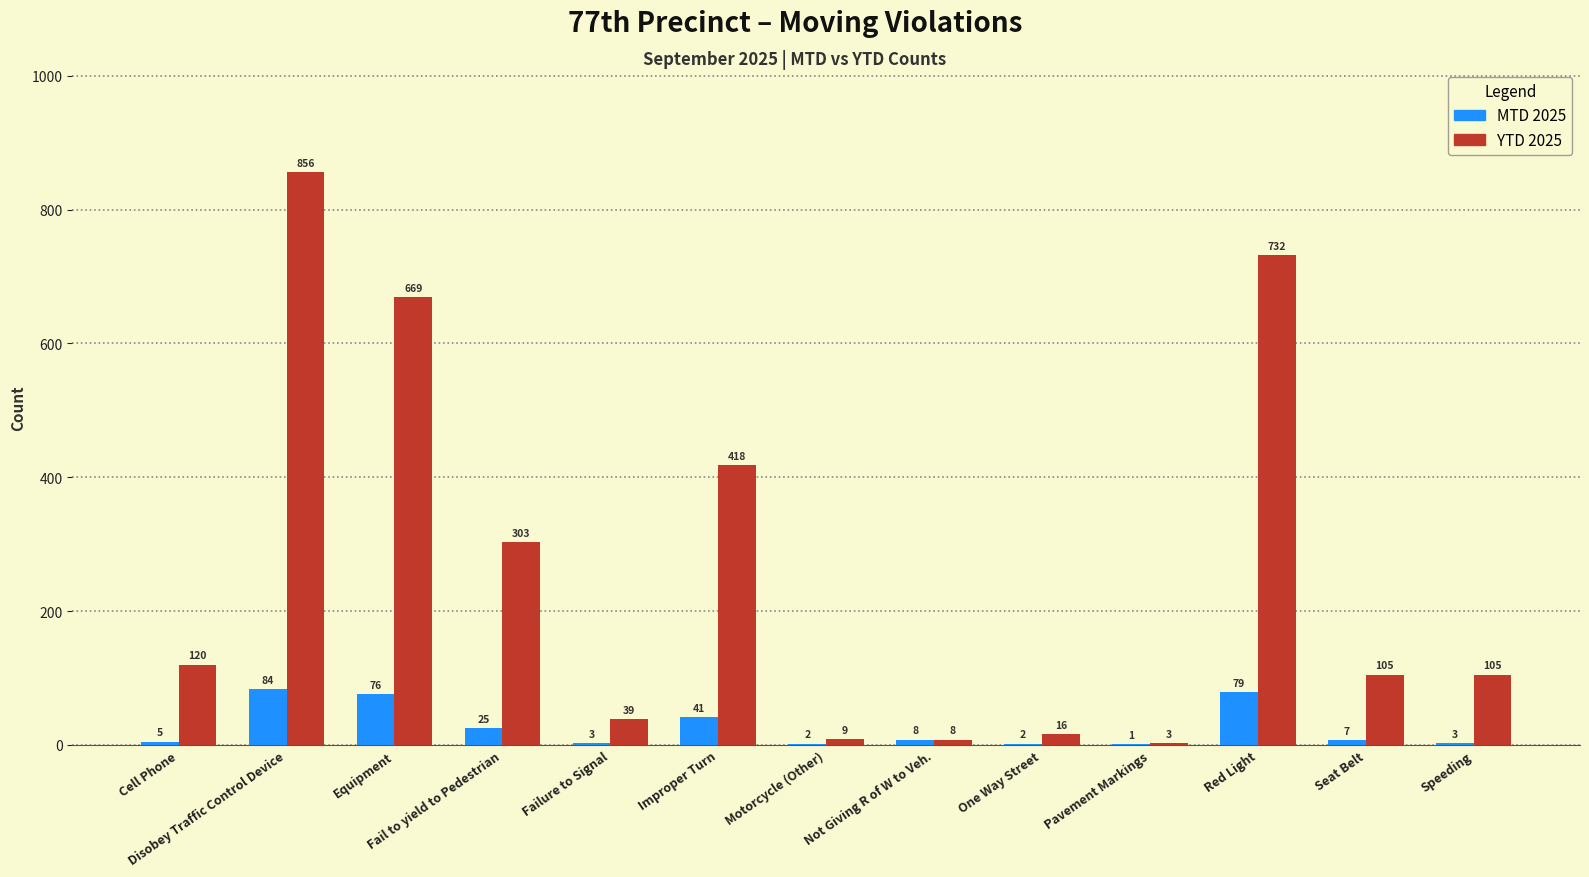

The YTD 2025 series shows 3 at Pavement Markings. True or false?

True